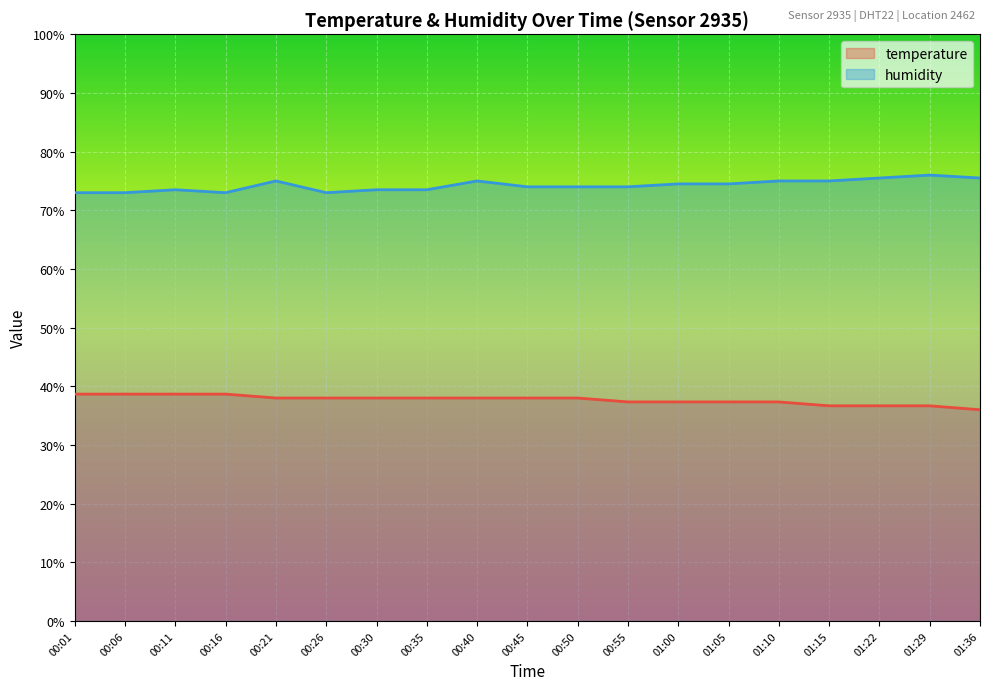

Reading left to right, list all the values displayed in this chart.

temperature: 38.7	38.7	38.7	38.7	38.0	38.0	38.0	38.0	38.0	38.0	38.0	37.3	37.3	37.3	37.3	36.7	36.7	36.7	36.0
humidity: 73.0	73.0	73.5	73.0	75.0	73.0	73.5	73.5	75.0	74.0	74.0	74.0	74.5	74.5	75.0	75.0	75.5	76.0	75.5